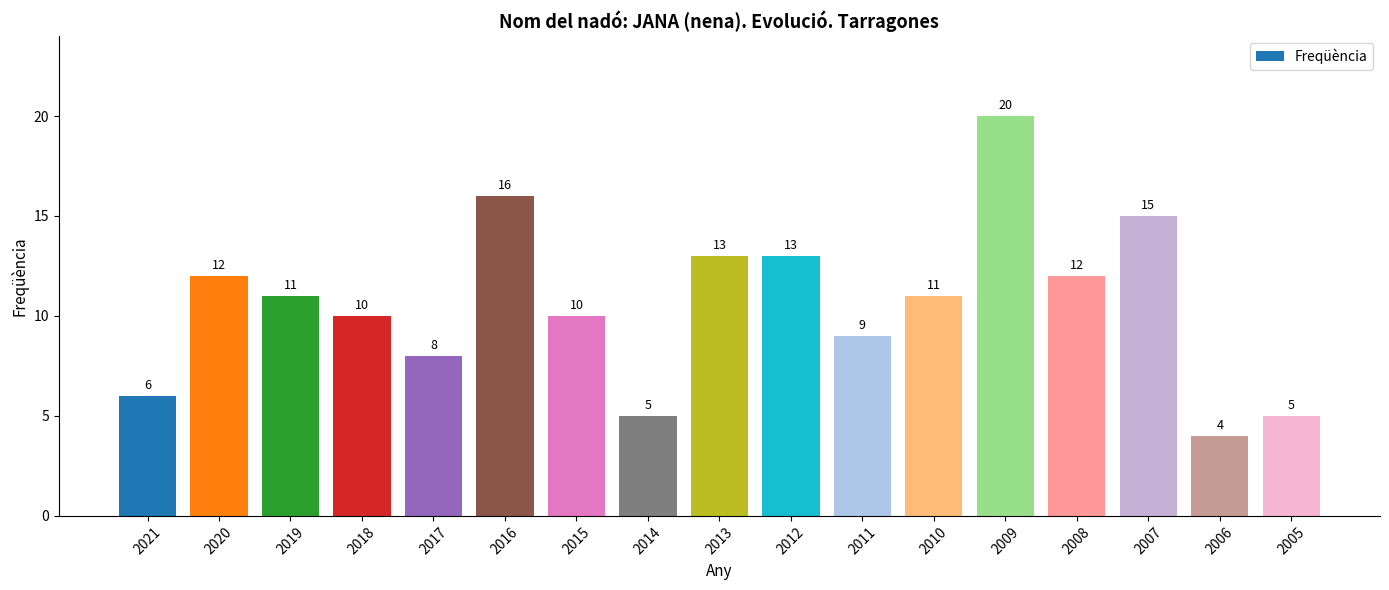

At which category does the chart reach its minimum across all series?

2006